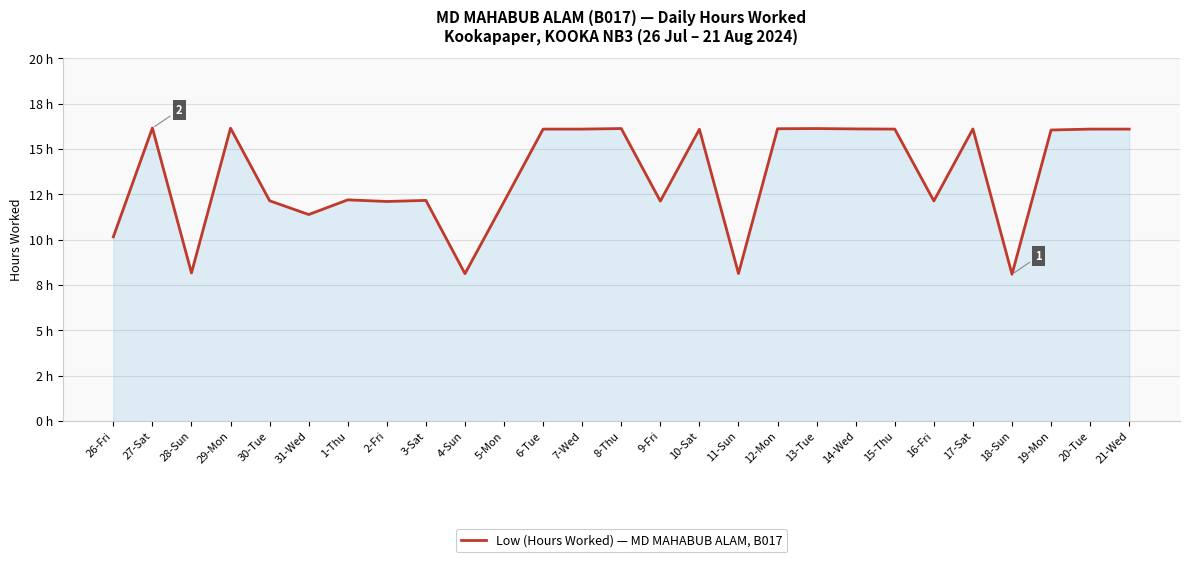

Does the chart display data point markers on the line(s)?

No